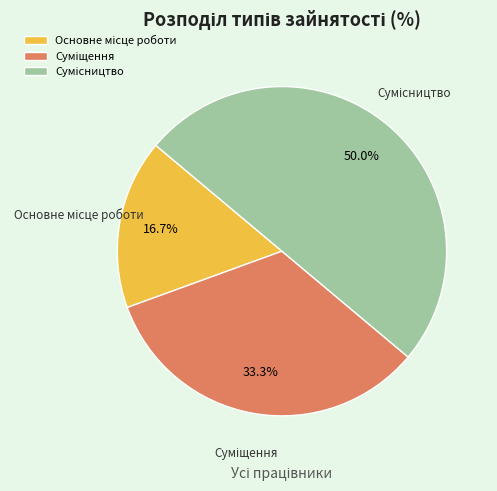

How many slices are in this pie chart?

3